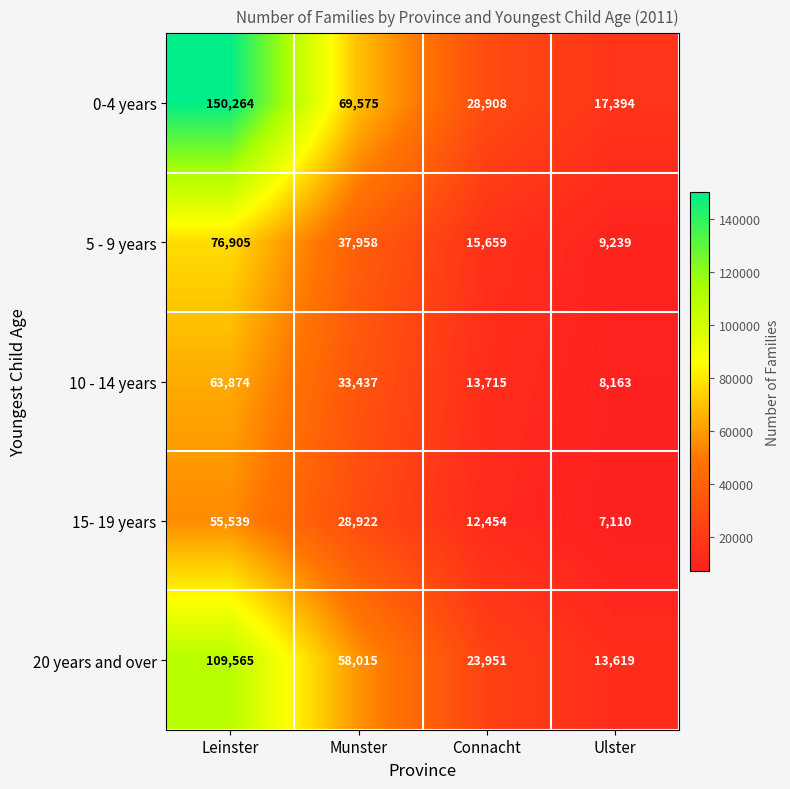

What is the lowest value of the 0-4 years series?

17394